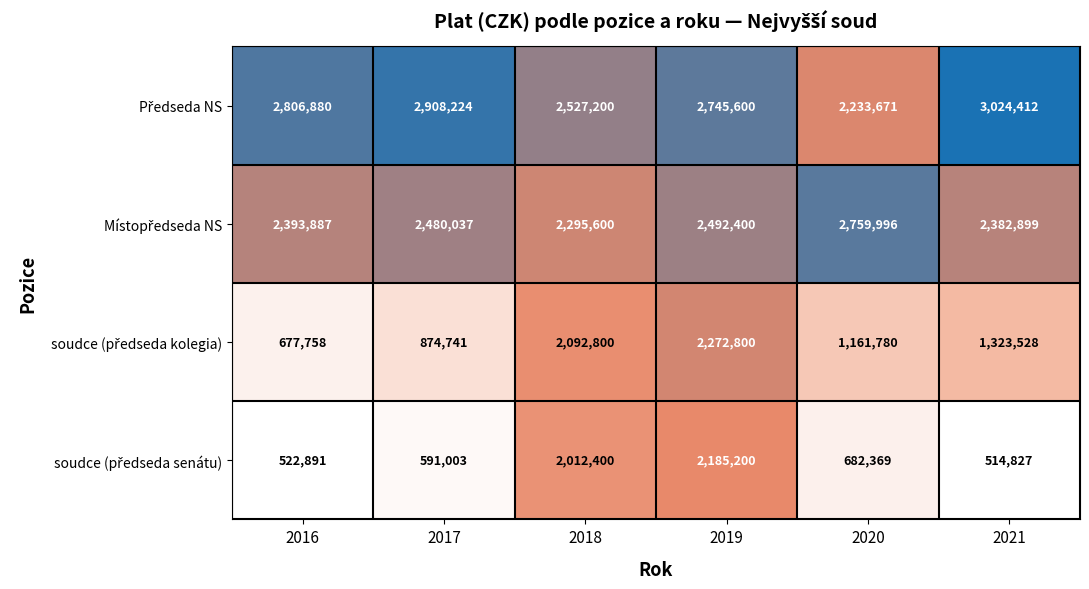

What is the difference between the highest and lowest values at 2016?

2283989